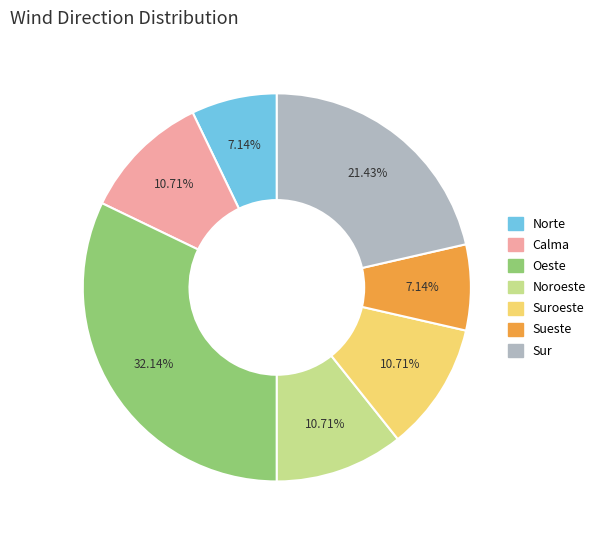

Is there any slice that represents more than half of the pie?

No